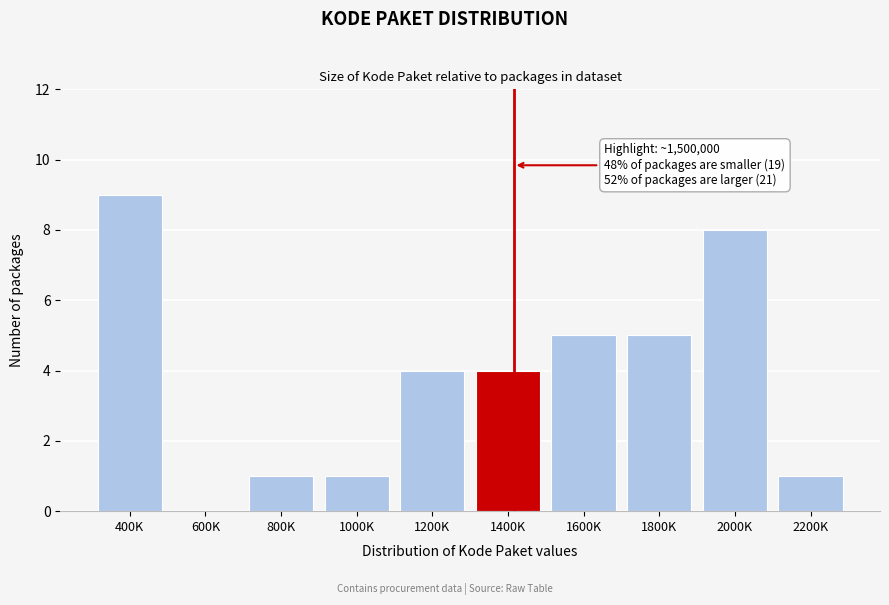

Reading left to right, transcribe all the data shown in this chart.

400K=9	600K=0	800K=1	1000K=1	1200K=4	1400K=4	1600K=5	1800K=5	2000K=8	2200K=1